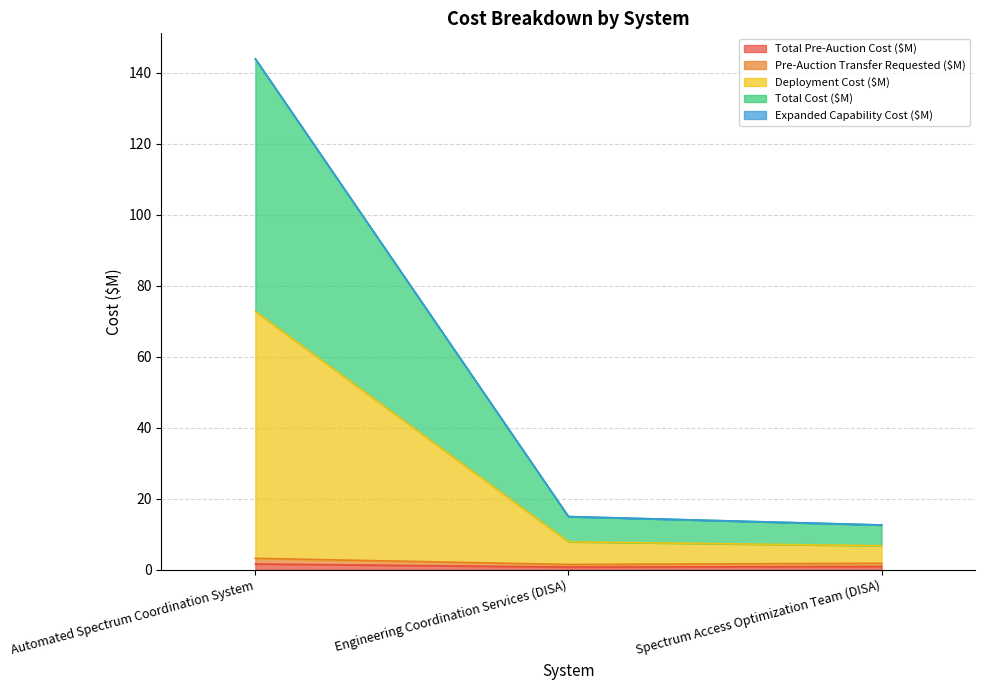

Does the chart have visible grid lines?

Yes